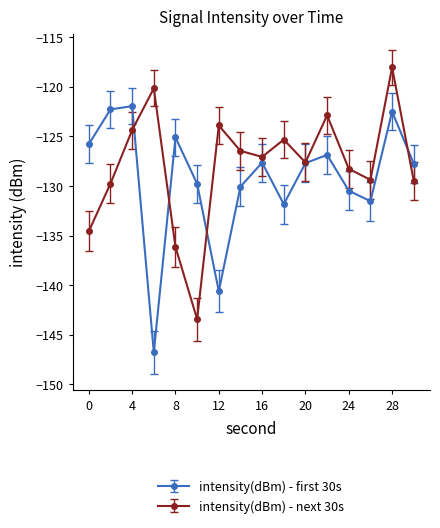

List the series in order of their peak value, lowest first.

intensity(dBm) - first 30s, intensity(dBm) - next 30s